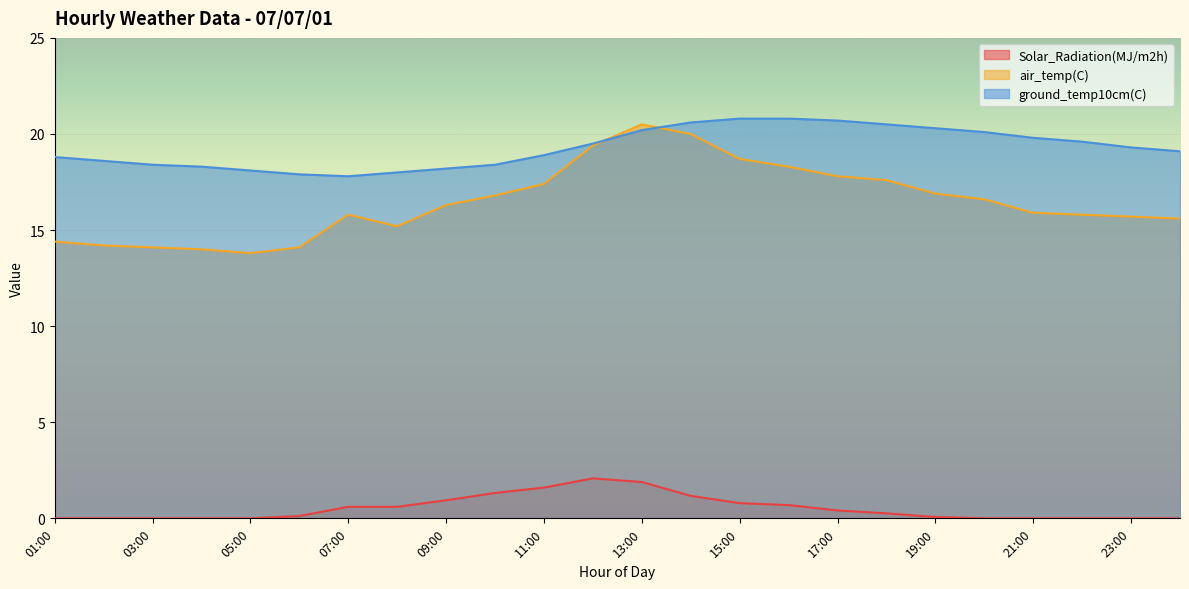

Which series has the widest spread of values?

air_temp(C)